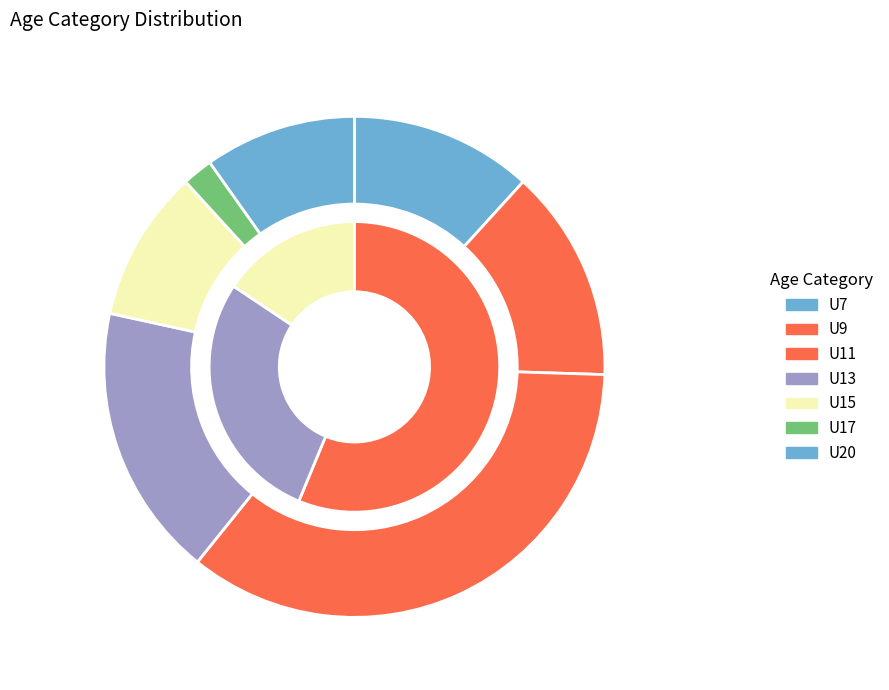

What percentage is NOT represented by U20?

90.2%